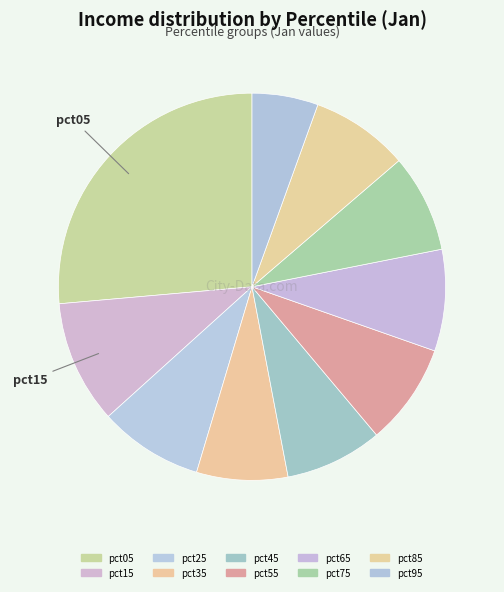

Count the number of slices in the pie.

10